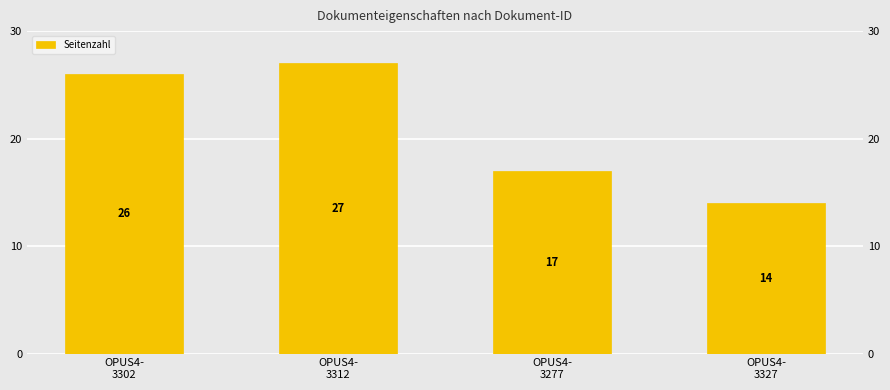

What is the label of the 4th bar from the left?

OPUS4-
3327